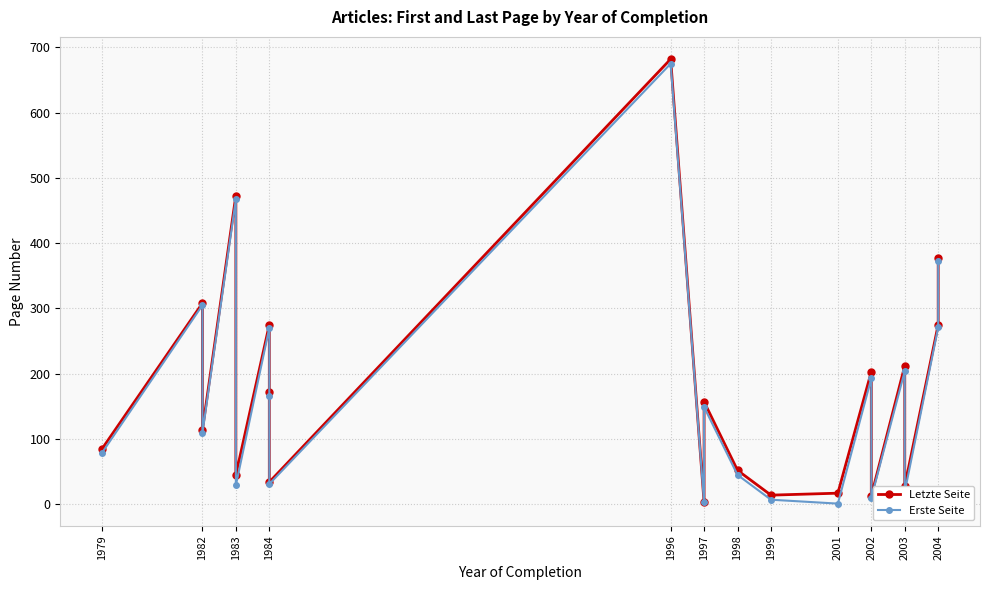

What is the maximum value shown in the chart?

682